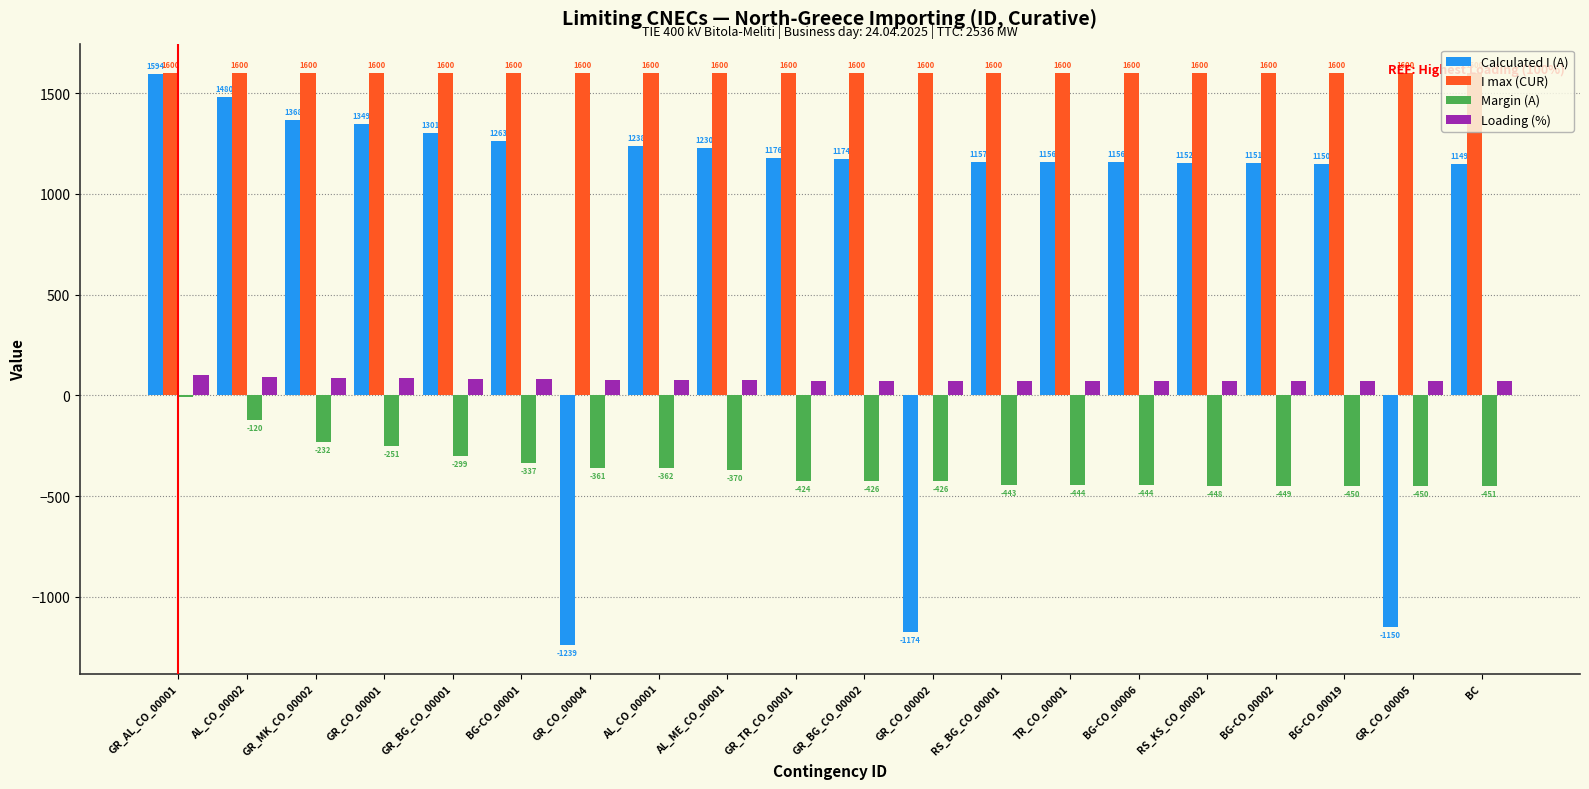

What are all the series names shown in the legend?

Calculated I (A), I max (CUR), Margin (A), Loading (%)